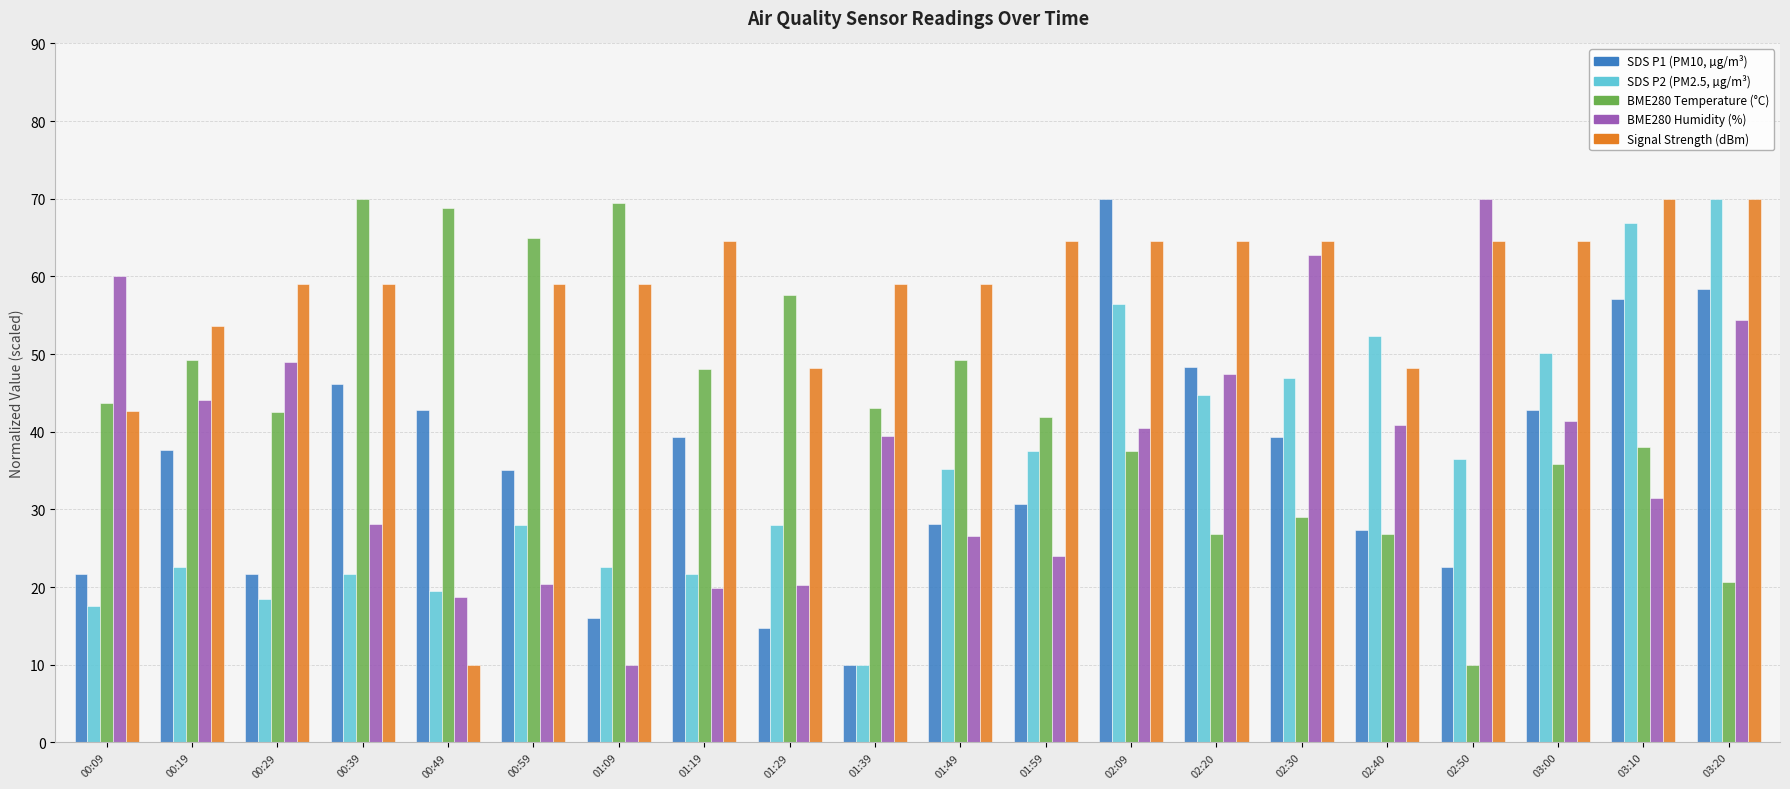

What is the total value across all series at 00:19?

207.3